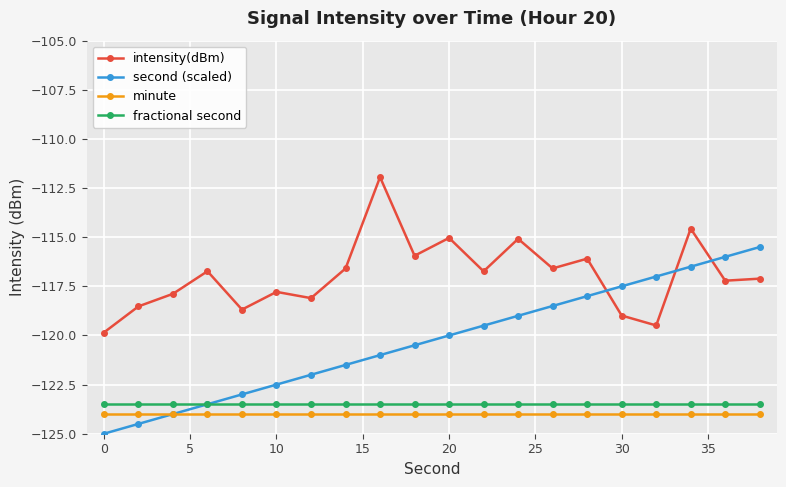

True or false: intensity(dBm) and minute cross at least once.

False